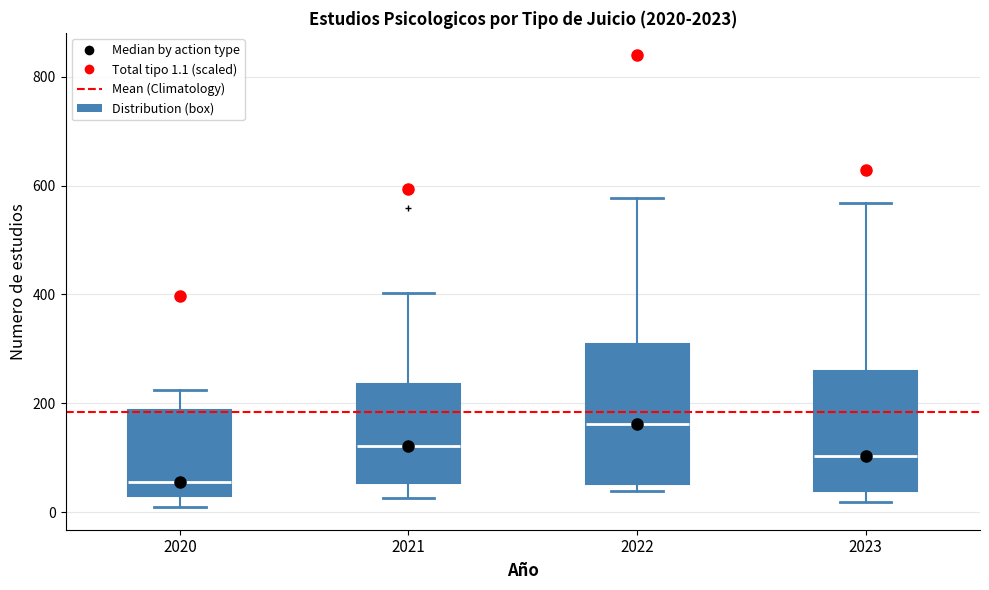

Which box's median line is the highest?

2022